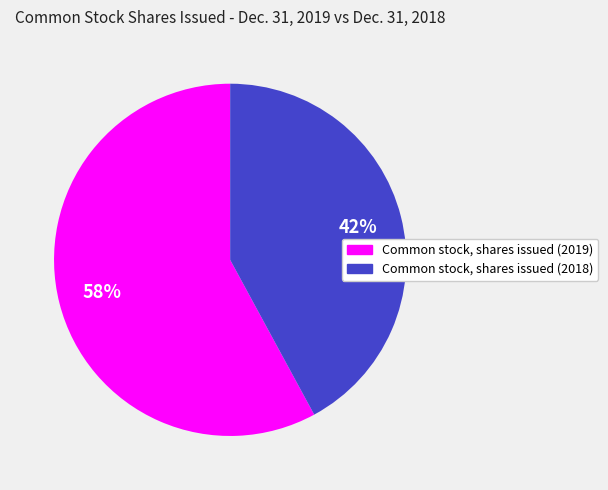

To the nearest percent, what is the combined percentage of Common stock, shares issued (2018) and Common stock, shares issued (2019)?

100%